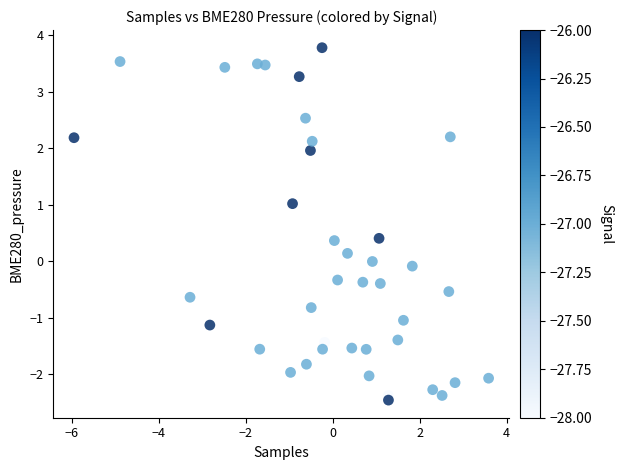

What is the range of Y values (max minus min)?

6.2